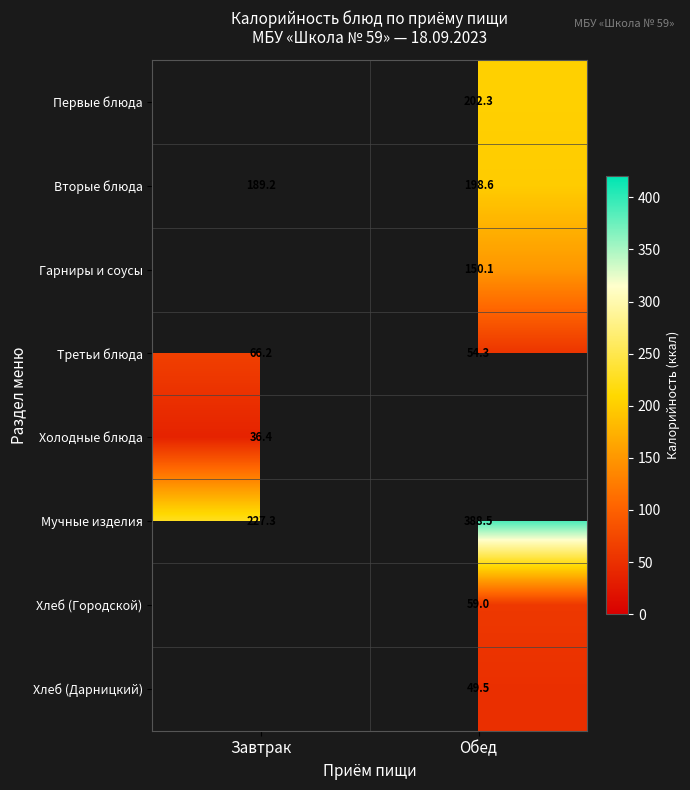

Which series has the largest range (max minus min)?

Мучные изделия